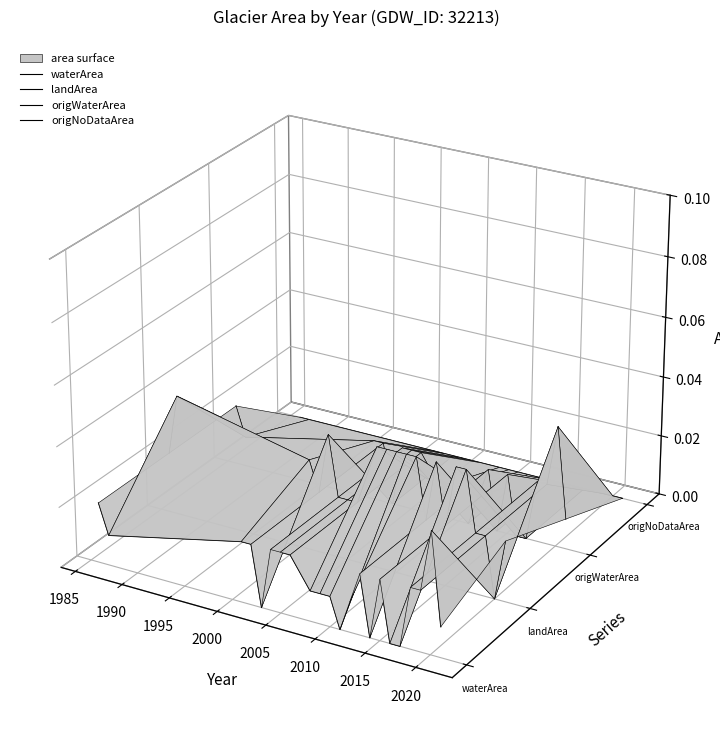

Is the value of waterArea at 19 greater than the value of origNoDataArea at 12?

No